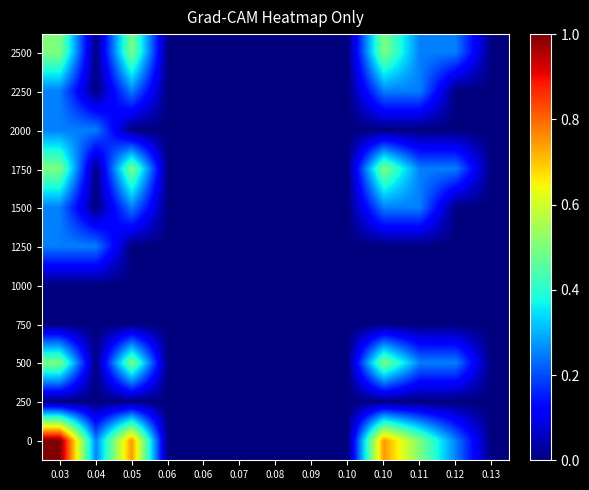

Which label corresponds to the smallest value in the chart?

0.04